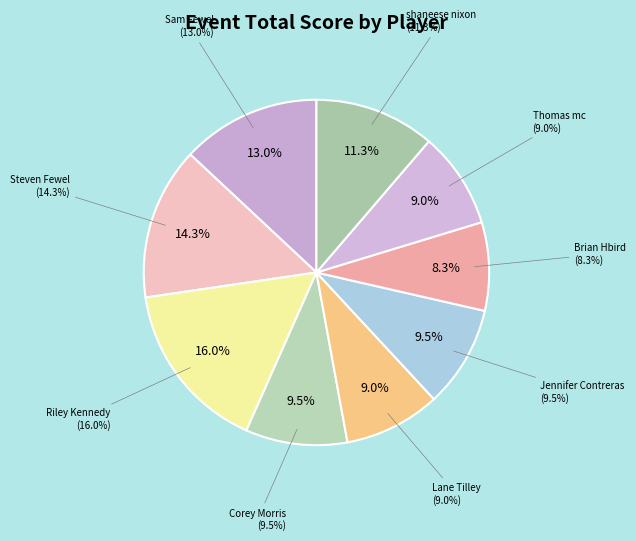

What percentage is NOT represented by Lane Tilley?

91.0%